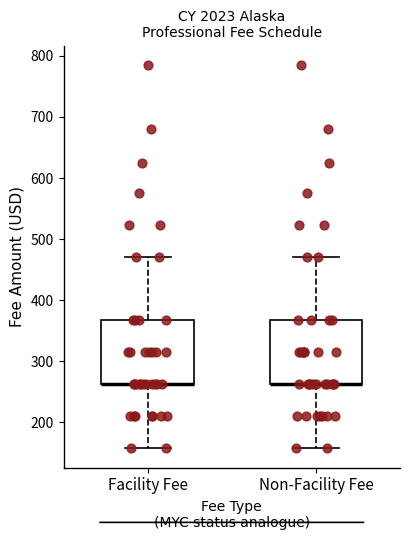

Reading left to right, read every box against the y-axis: the position of its median line, the range the box covers, and the ends of its whiskers. The values are not printed on the chart, so give them approximately, as read against the axis.

Facility Fee: median 260 (drawn on the box's lower edge), box 260 to 370, whiskers 160 to 470
Non-Facility Fee: median 260 (drawn on the box's lower edge), box 260 to 370, whiskers 160 to 470